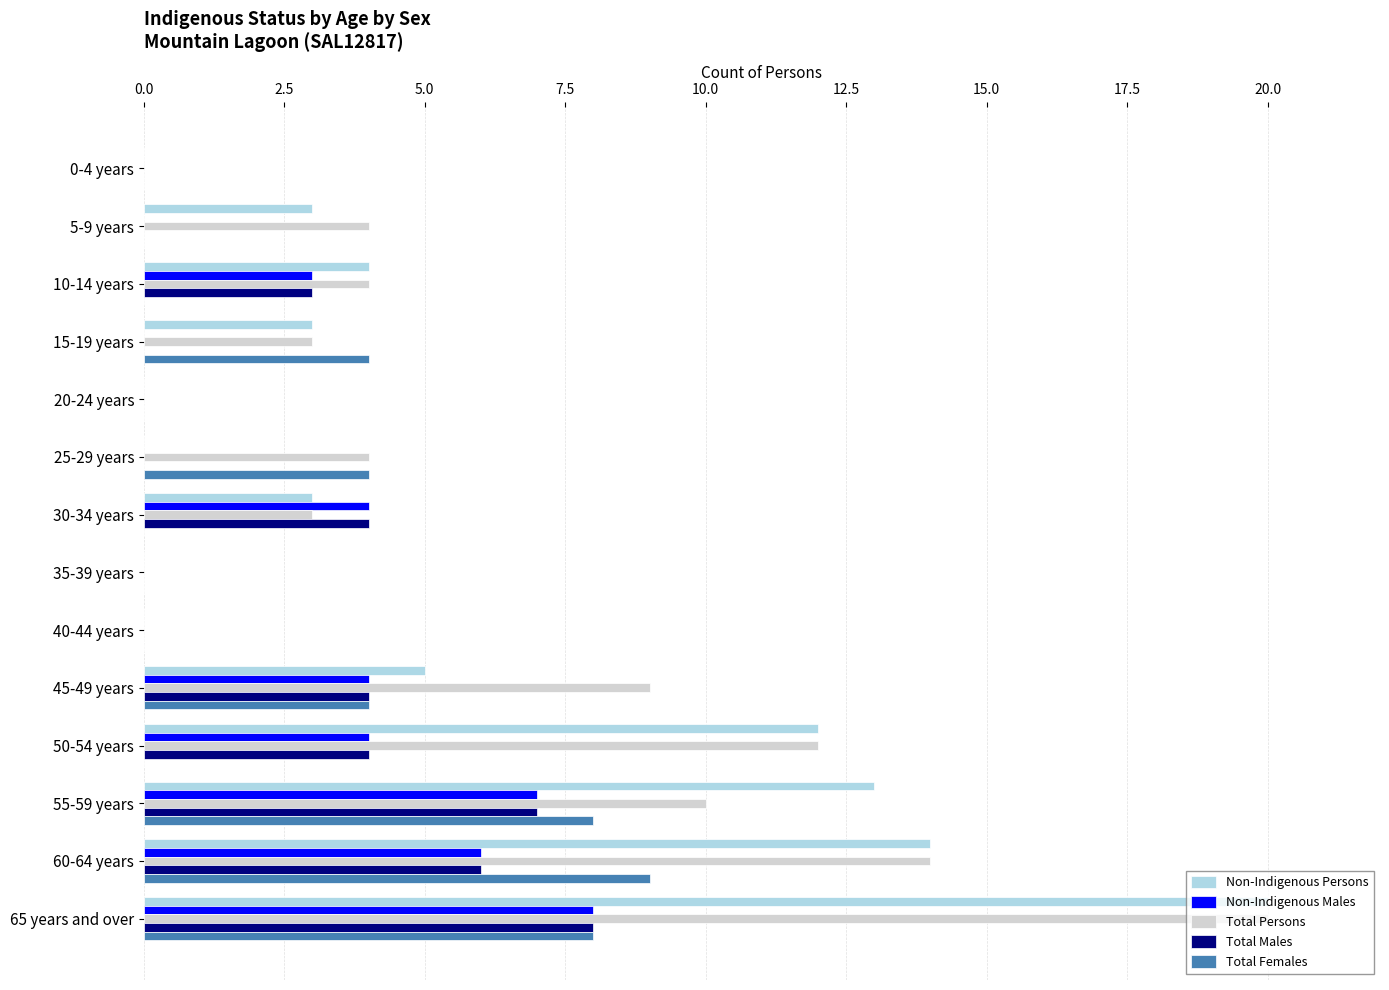

What is the sum of the Non-Indigenous Persons values at 45-49 years and 15-19 years?

8